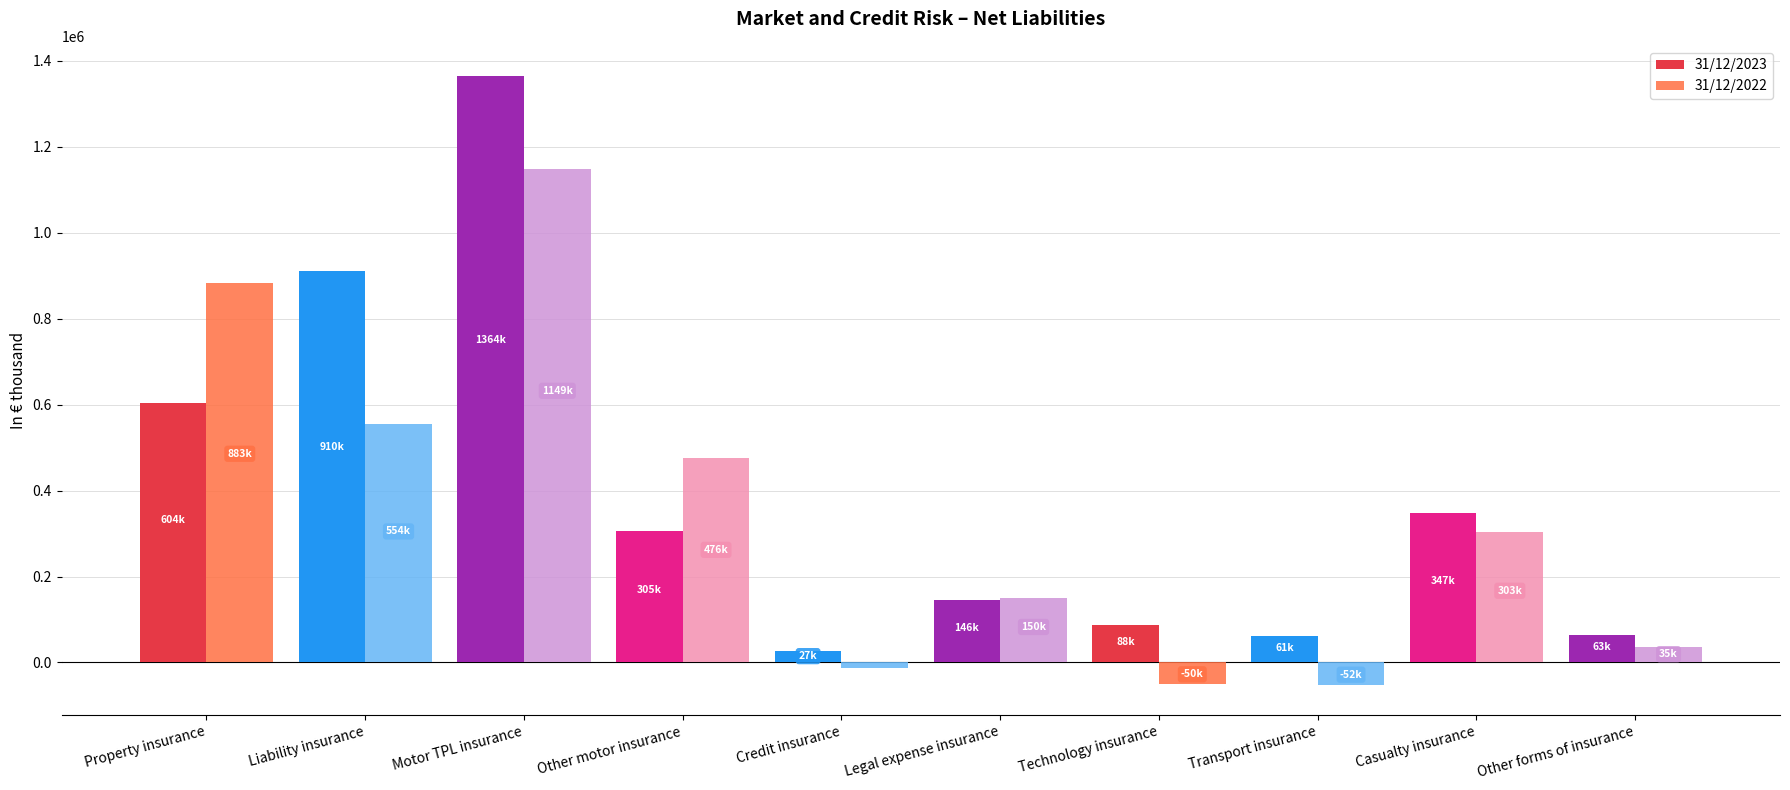

At how many categories does at least one series exceed 520477?

3